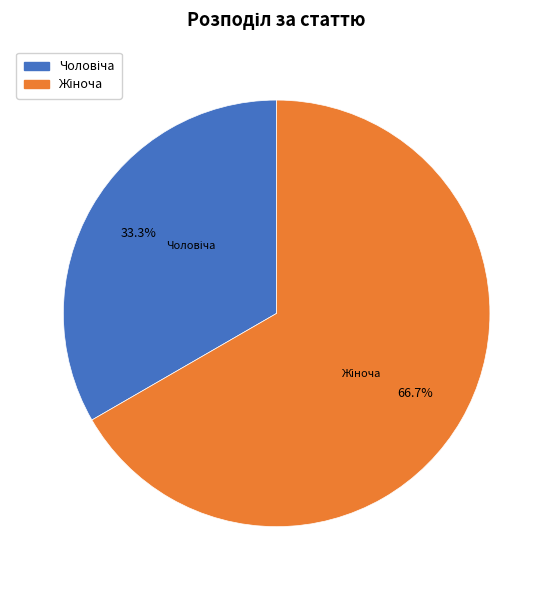

Does any single category account for the majority?

Yes